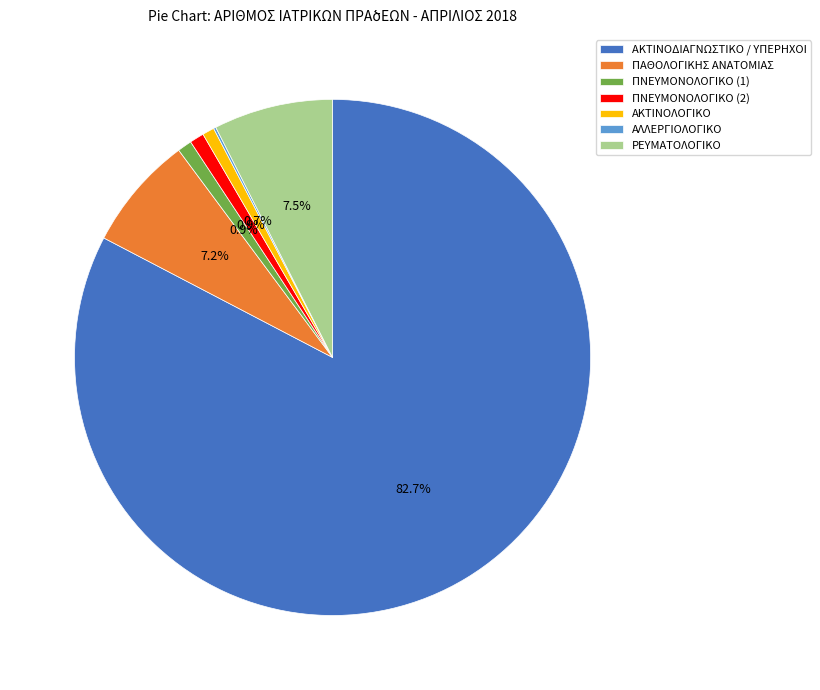

Is the sum of ΠΑΘΟΛΟΓΙΚΗΣ ΑΝΑΤΟΜΙΑΣ and ΑΚΤΙΝΟΛΟΓΙΚΟ greater than half?

No